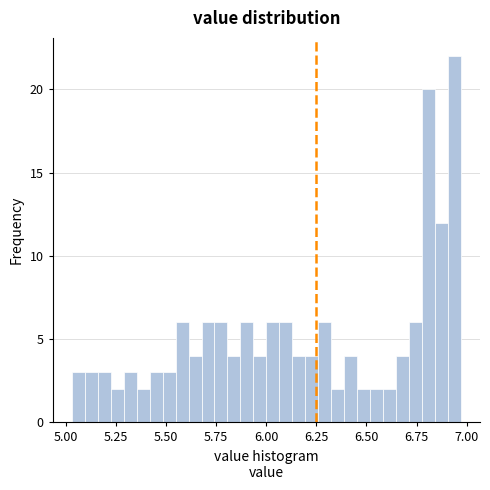

Around what value on the x-axis is the tallest bar? Give the approximate position of its centre, as read against the axis.

6.95